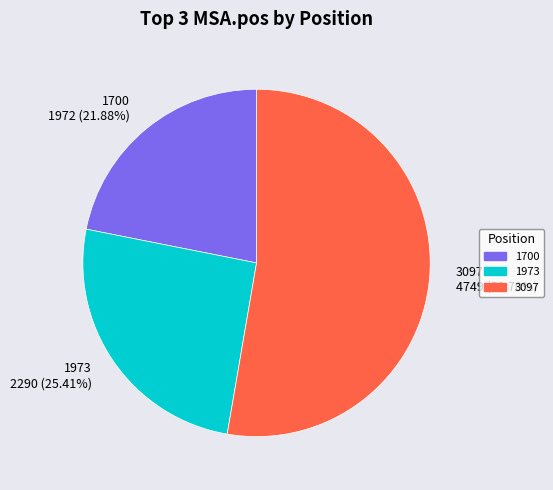

What is the ratio of the value at 1700 to the value at 1973?

0.9